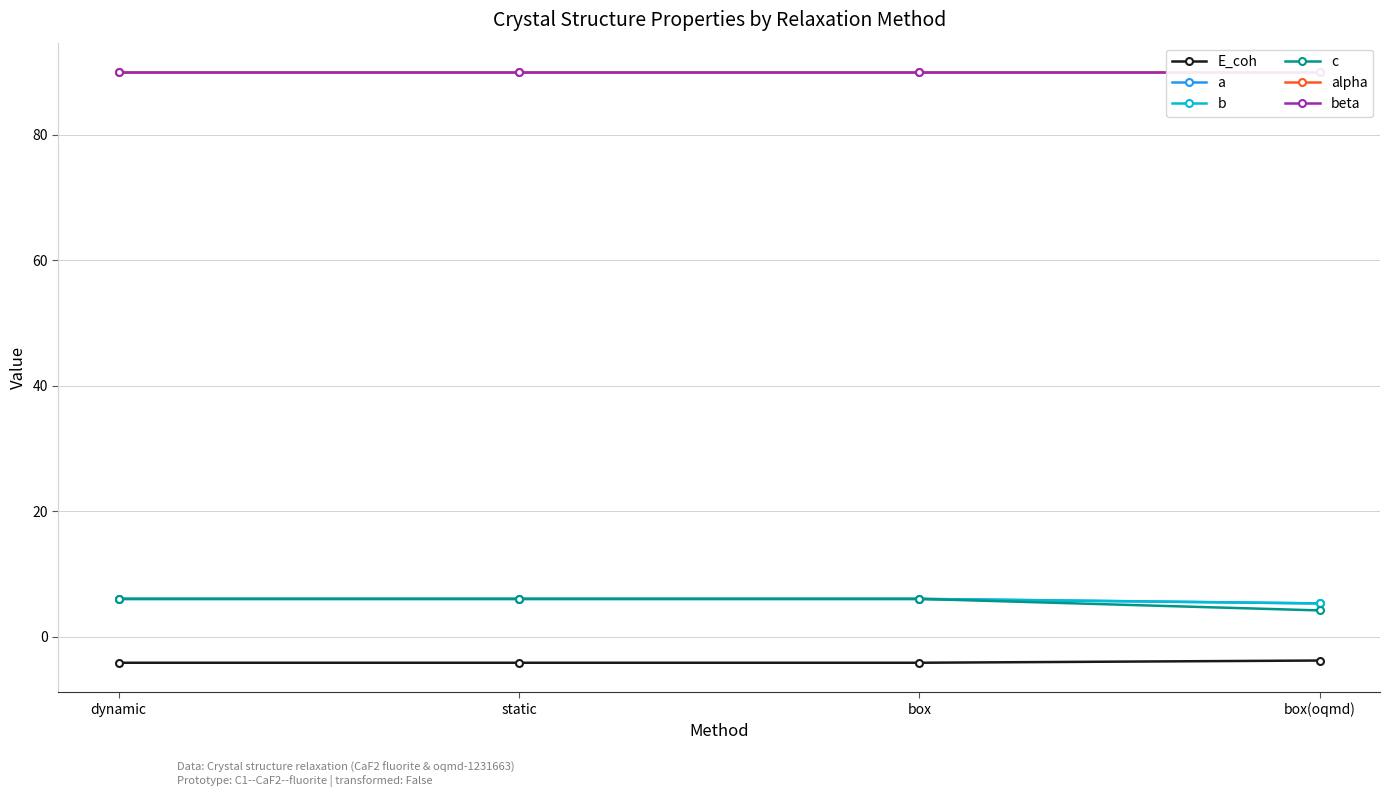

How many data points does each series have?

4